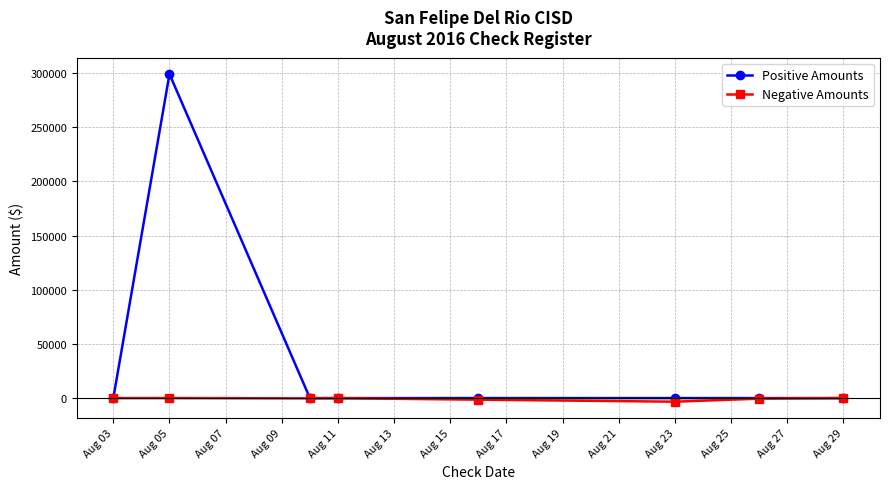

Which series has the widest spread of values?

Positive Amounts